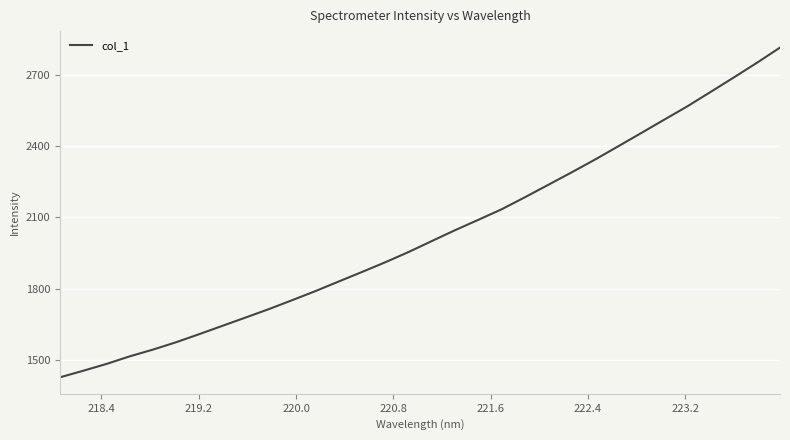

What is the smallest value displayed?

1427.1